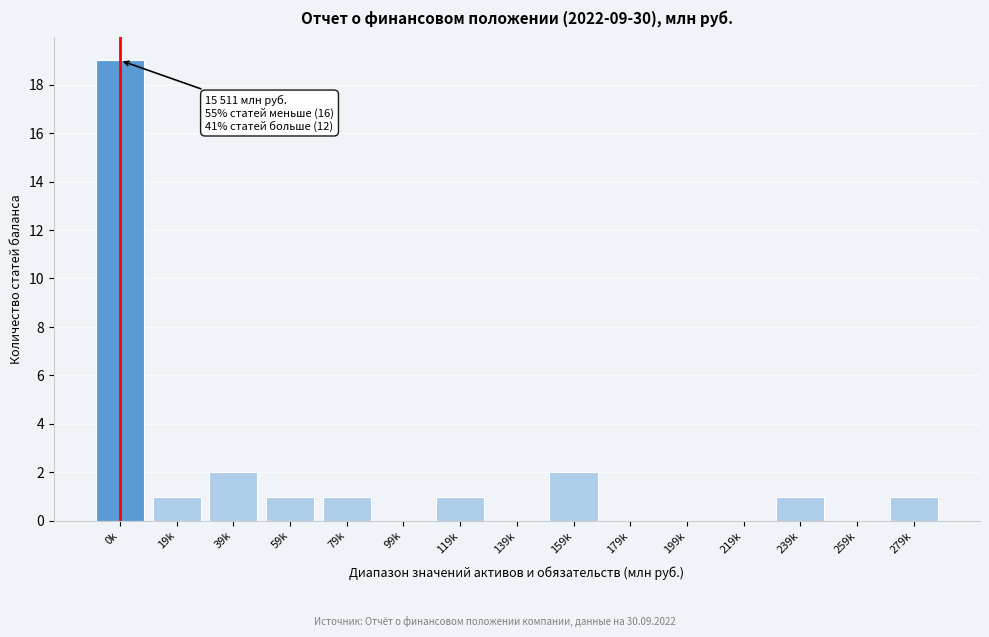

Reading left to right, what are all the values shown in this chart?

0k=19	19k=1	39k=2	59k=1	79k=1	99k=0	119k=1	139k=0	159k=2	179k=0	199k=0	219k=0	239k=1	259k=0	279k=1